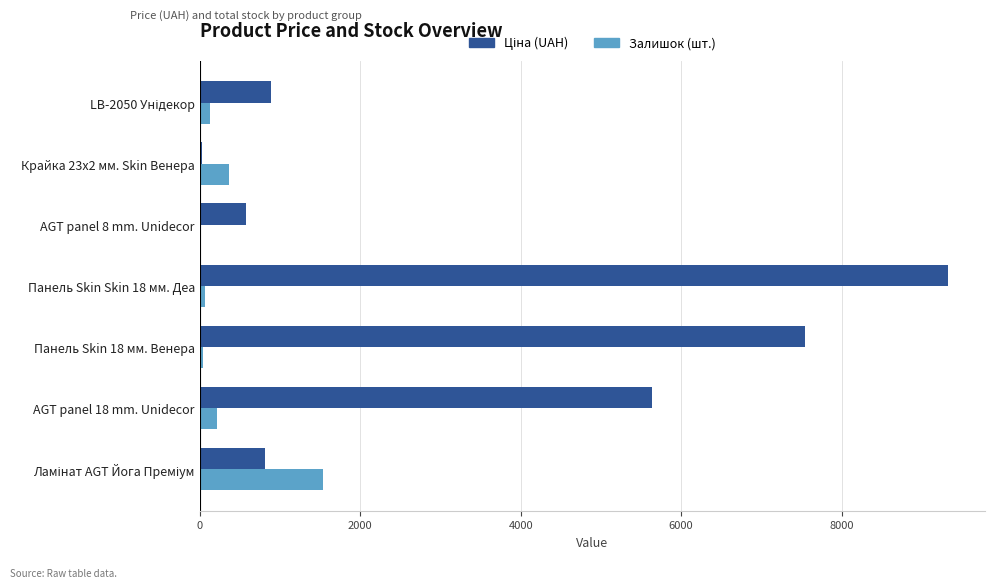

At which category is the sum across all series the highest?

Панель Skin Skin 18 мм. Деа